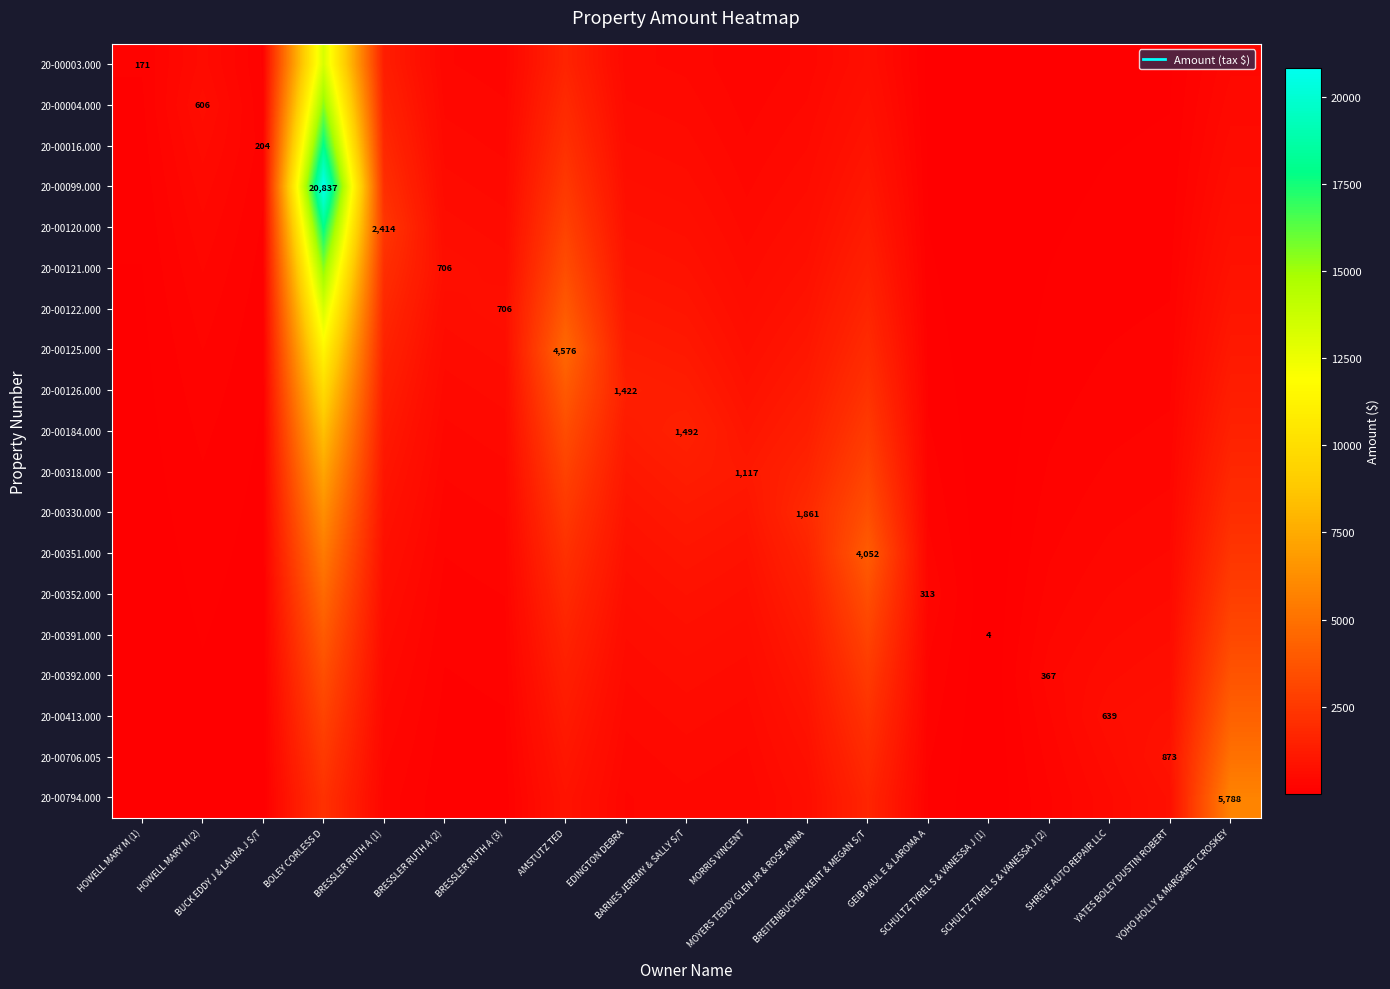

Between HOWELL MARY M (1) and BOLEY CORLESS D, which is larger?

BOLEY CORLESS D